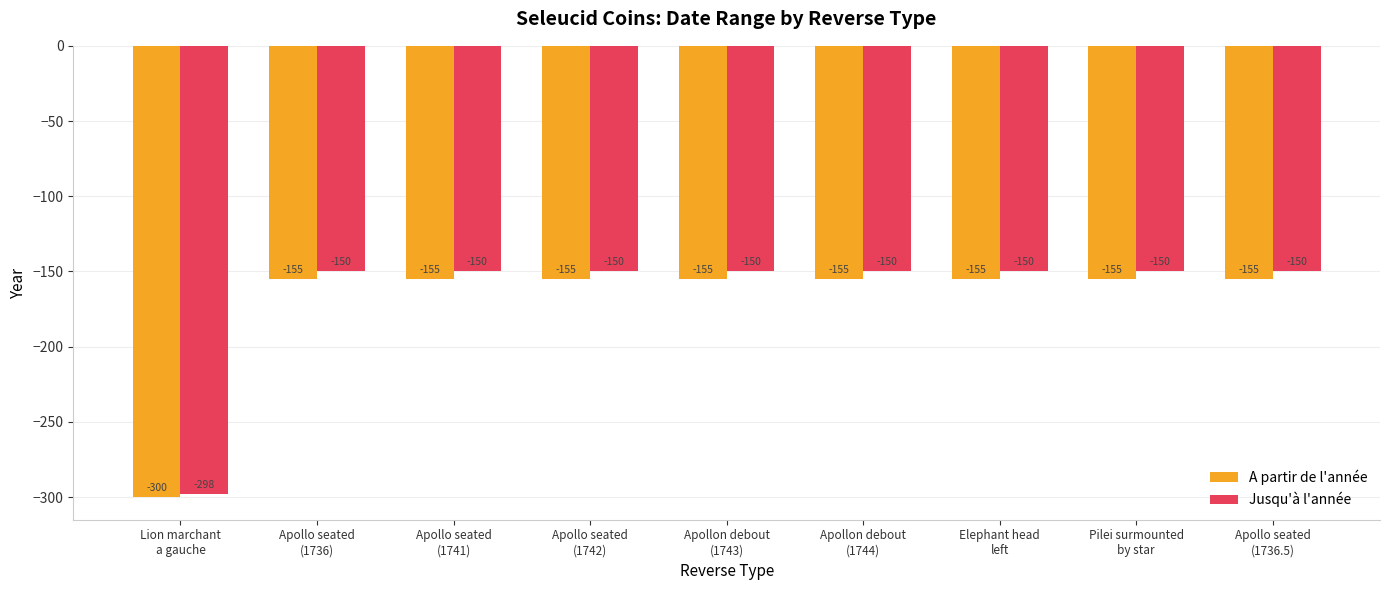

Which series has the widest spread of values?

Jusqu'à l'année